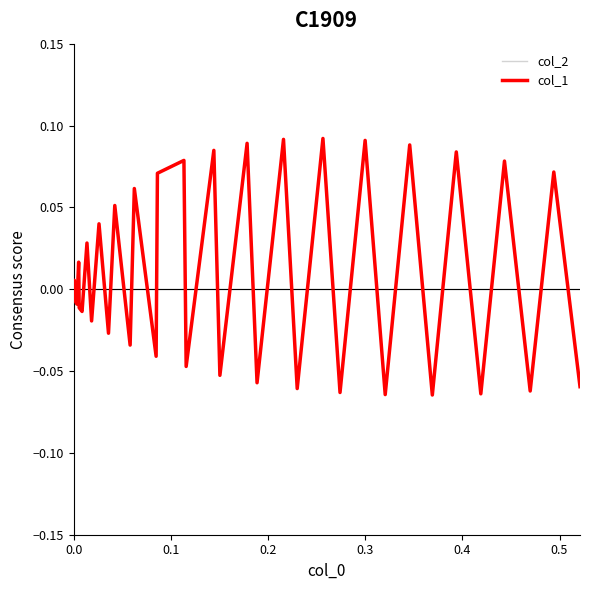

After their last crossing, which series has the higher values: col_1 or col_2?

col_2